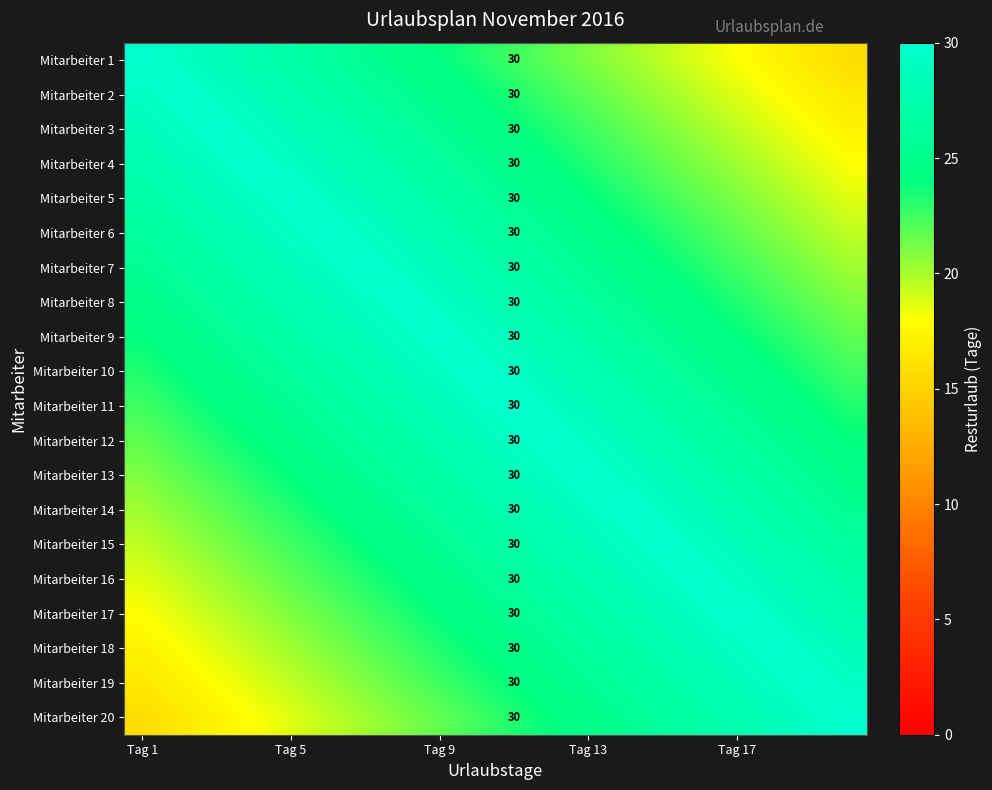

Which series has the largest range (max minus min)?

Mitarbeiter 1